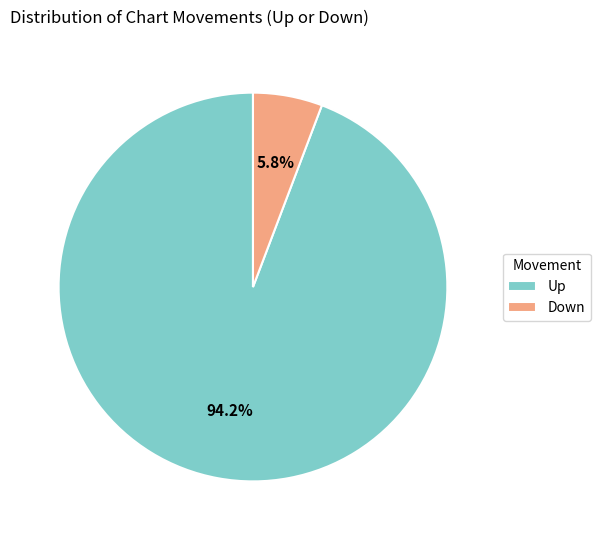

What portion of the pie excludes Down?

94.2%